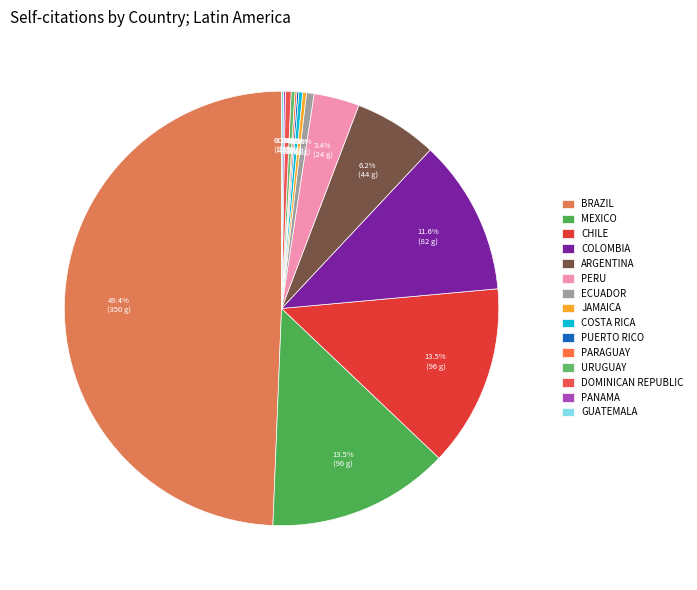

Which slice is the largest?

BRAZIL